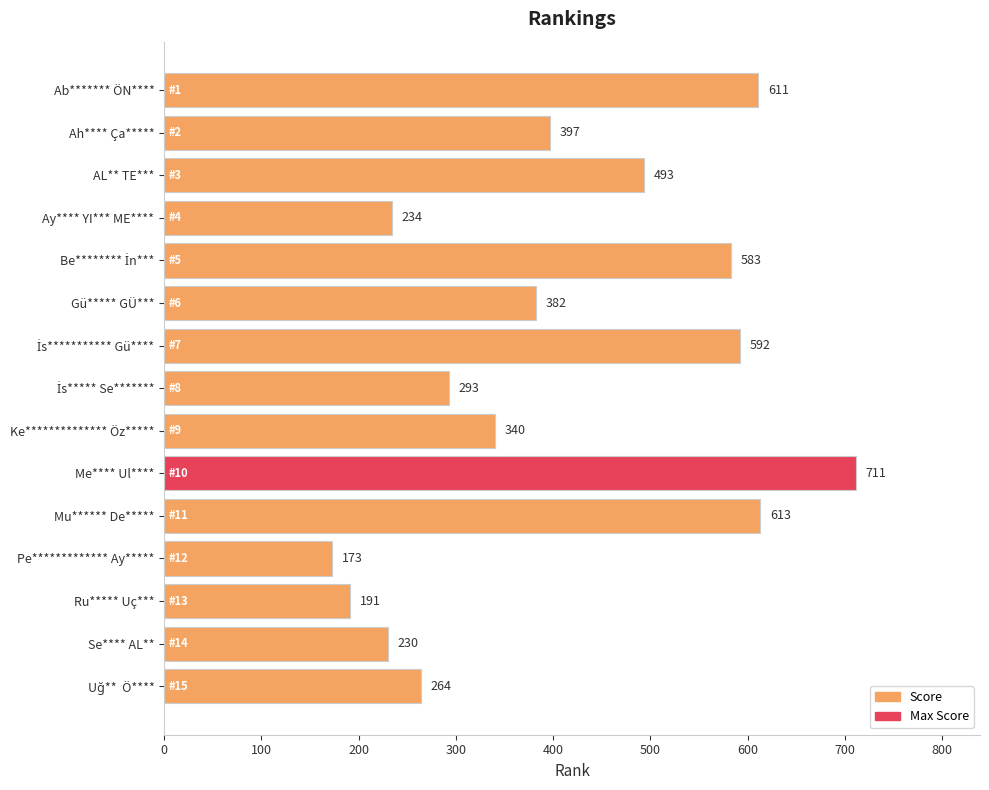

What is the label of the 7th bar from the bottom?

Ke************** Öz*****